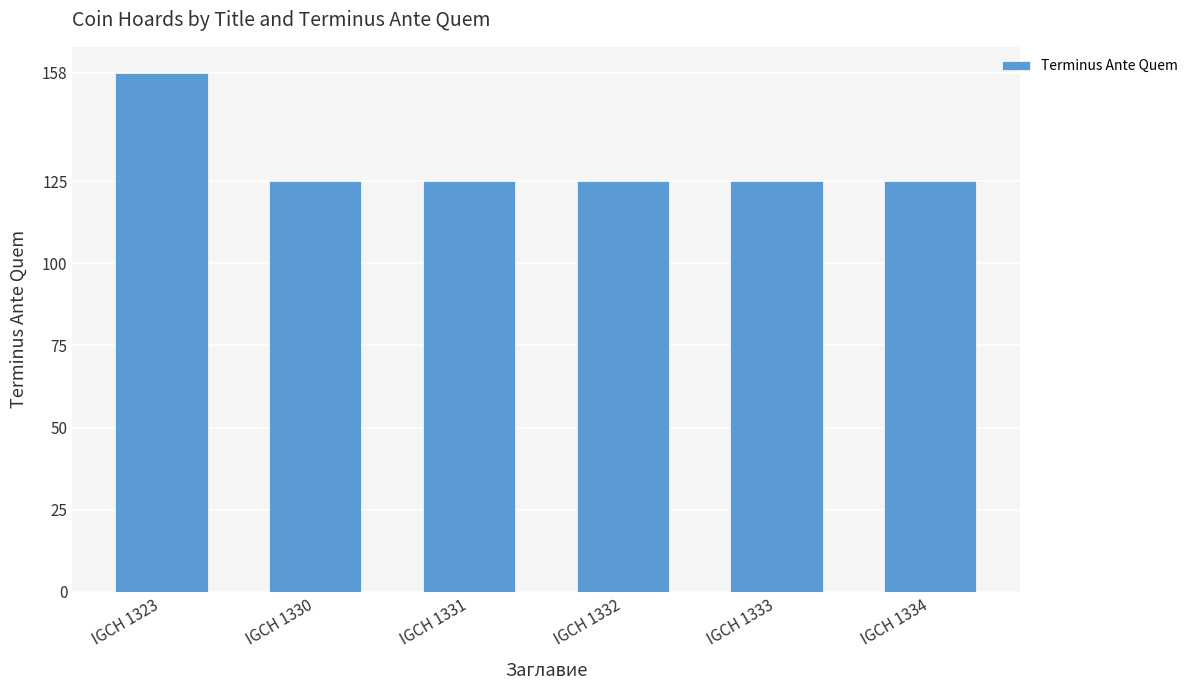

Is it true that the value at IGCH 1333 is 215?

False